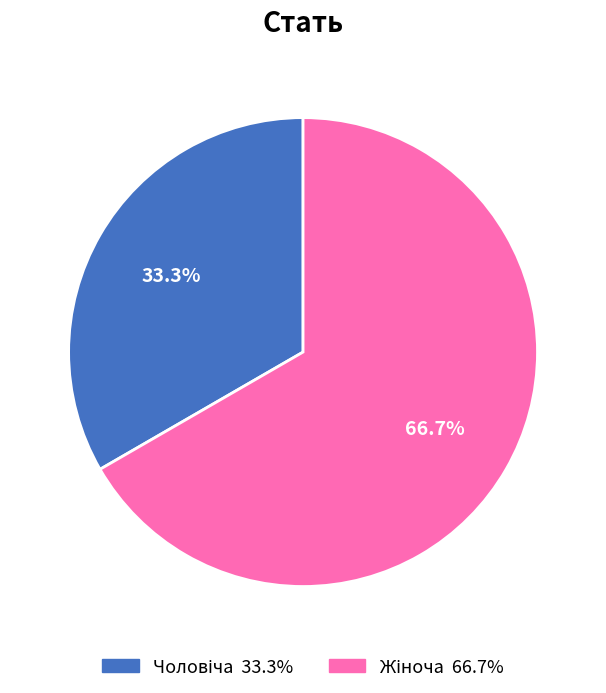

Is there any slice that represents more than half of the pie?

Yes